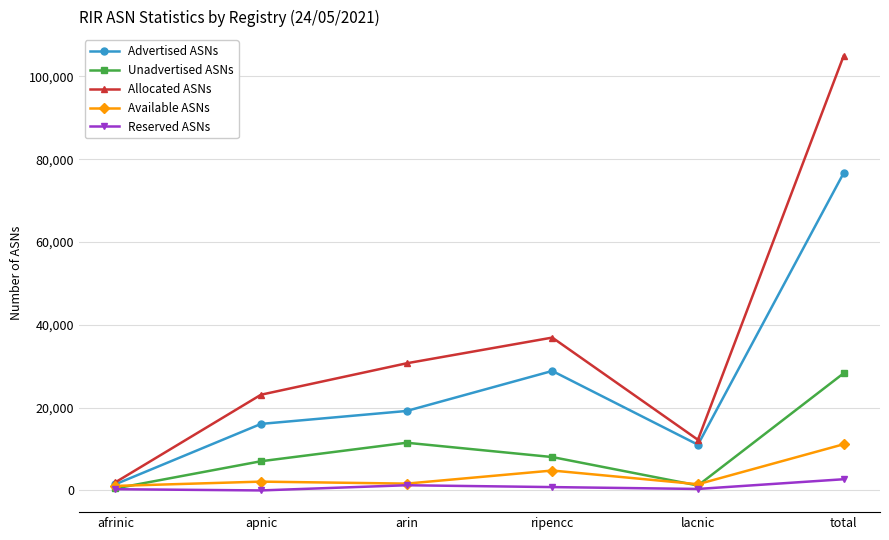

In Advertised ASNs, how many points are lower than both neighbors (excluding endpoints)?

1